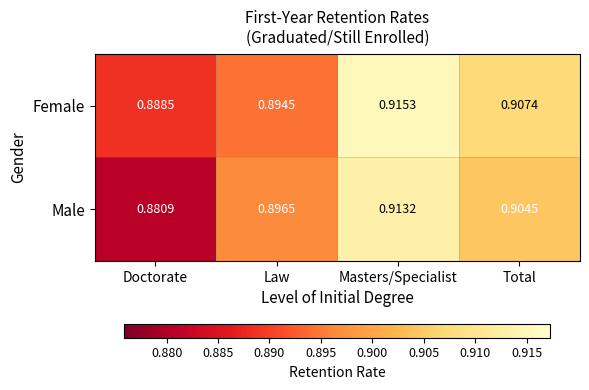

What is the total value across all series at Total?

1.8